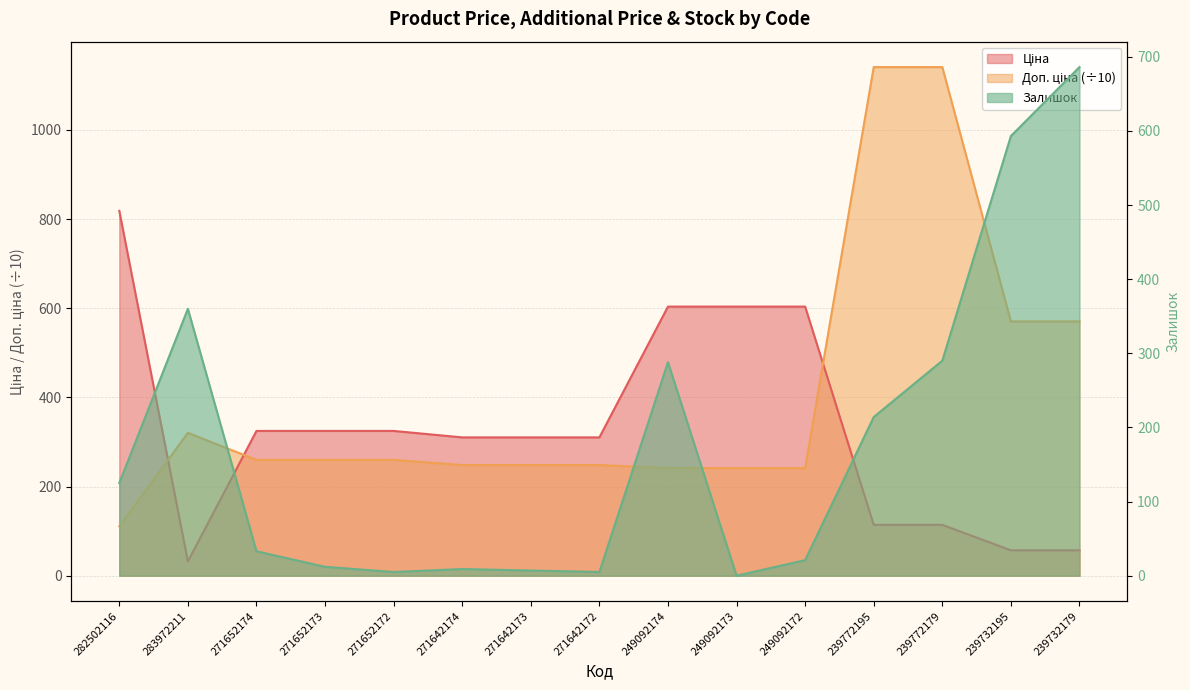

What is the lowest value of the Ціна series?

32.0